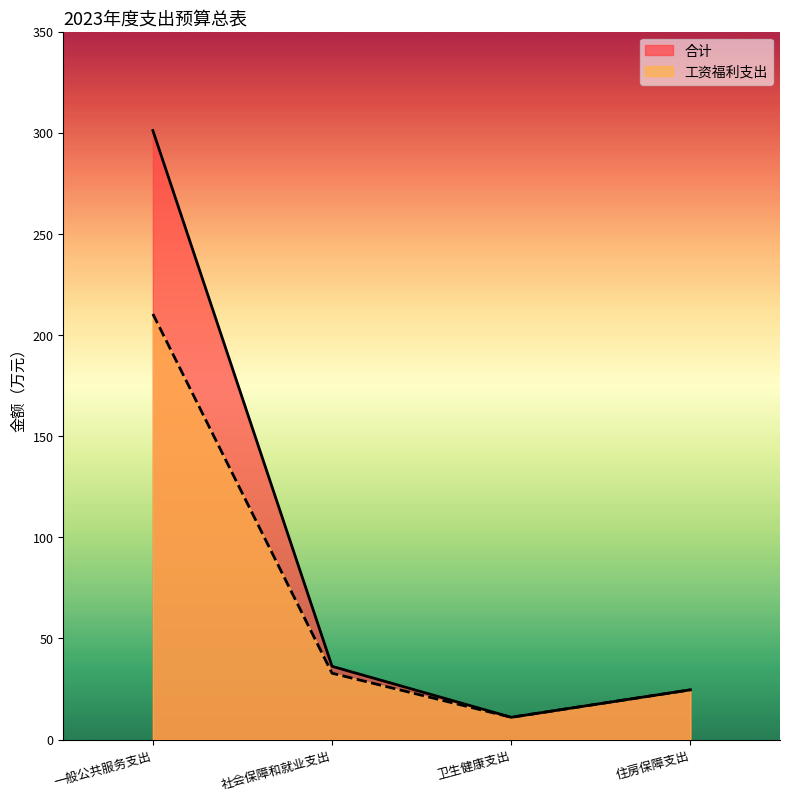

Is it true that 工资福利支出 equals 32.8 at 社会保障和就业支出?

True